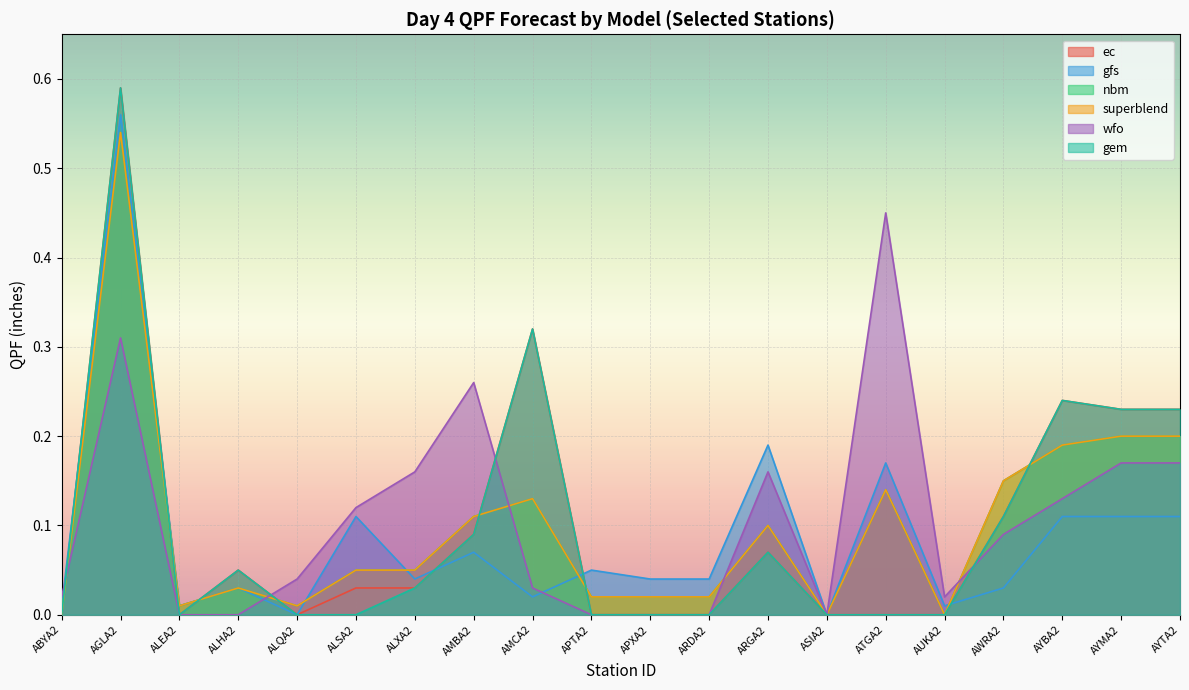

Reading left to right, transcribe all the data shown in this chart.

ec: 0.0	0.6	0.0	0.1	0.0	0.0	0.0	0.1	0.3	0.0	0.0	0.0	0.1	0.0	0.0	0.0	0.1	0.2	0.2	0.2
gfs: 0.0	0.6	0.0	0.0	0.0	0.1	0.0	0.1	0.0	0.1	0.0	0.0	0.2	0.0	0.2	0.0	0.0	0.1	0.1	0.1
nbm: 0.0	0.5	0.0	0.0	0.0	0.1	0.1	0.1	0.1	0.0	0.0	0.0	0.1	0.0	0.1	0.0	0.1	0.2	0.2	0.2
superblend: 0.0	0.5	0.0	0.0	0.0	0.1	0.1	0.1	0.1	0.0	0.0	0.0	0.1	0.0	0.1	0.0	0.1	0.2	0.2	0.2
wfo: 0.0	0.3	0.0	0.0	0.0	0.1	0.2	0.3	0.0	0.0	0.0	0.0	0.2	0.0	0.5	0.0	0.1	0.1	0.2	0.2
gem: 0.0	0.6	0.0	0.1	0.0	0.0	0.0	0.1	0.3	0.0	0.0	0.0	0.1	0.0	0.0	0.0	0.1	0.2	0.2	0.2